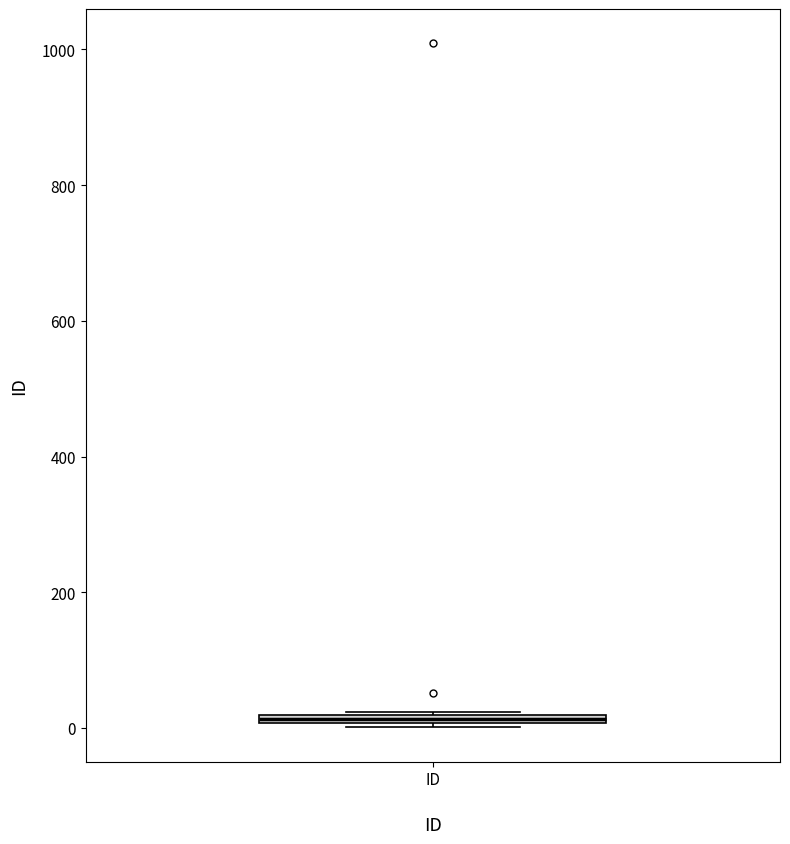

Where is the lower edge of the box for ID on the y-axis? The values are not printed on the chart, so give them approximately, as read against the axis.

0